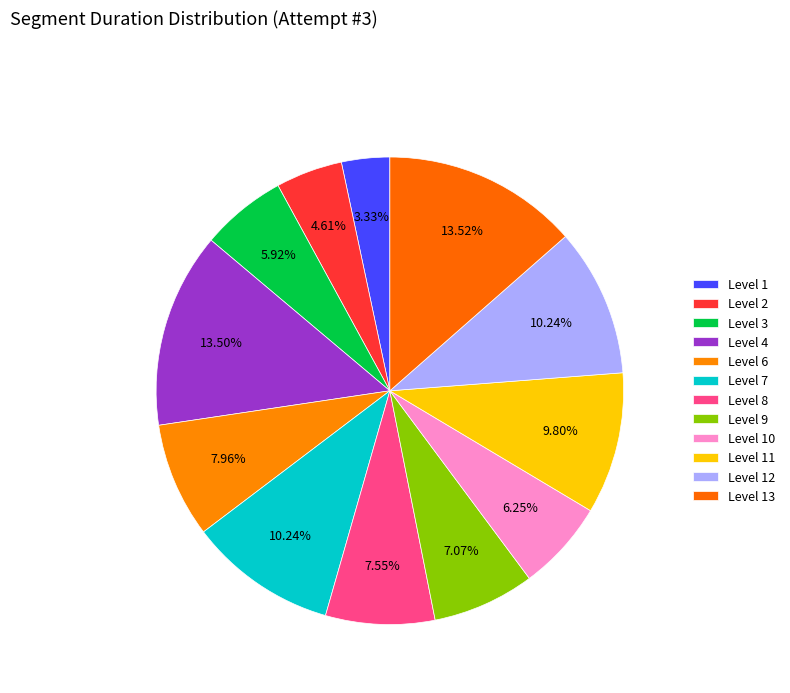

Between Level 9 and Level 1, which is larger?

Level 9